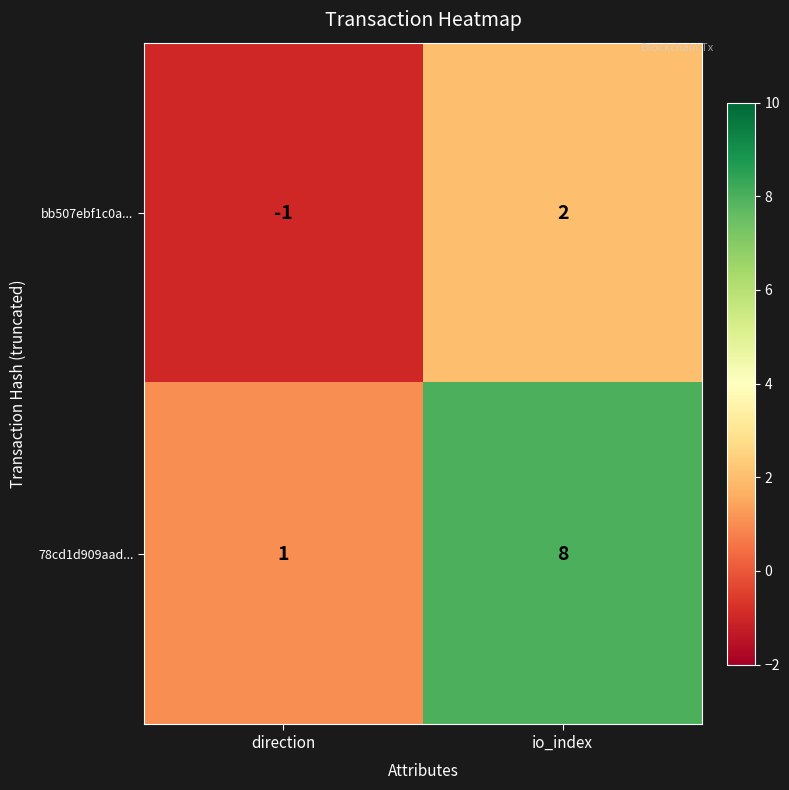

Reading left to right, what are all the values shown in this chart?

bb507ebf1c0a...: direction=-1	io_index=2
78cd1d909aad...: direction=1	io_index=8